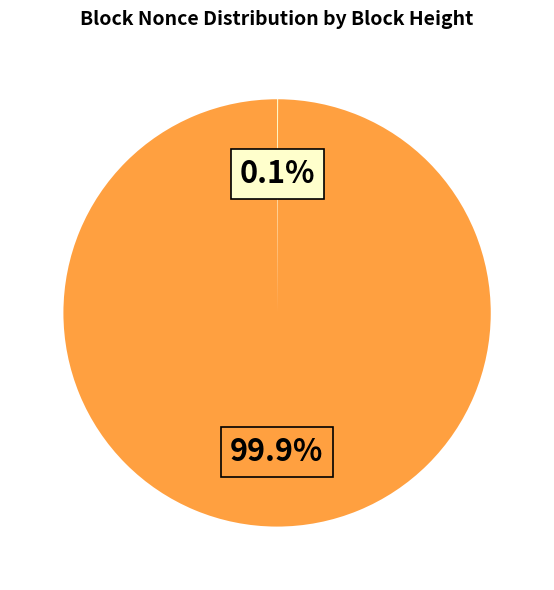

Is there a majority slice in this chart?

Yes